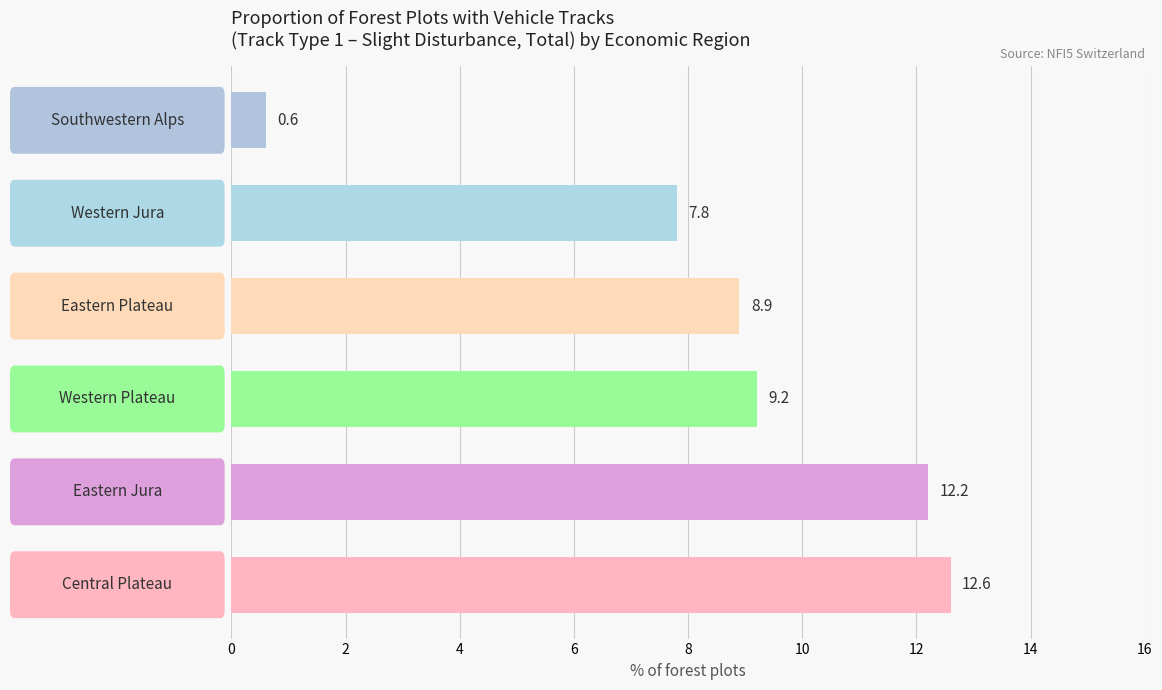

How many bars are there in total?

6